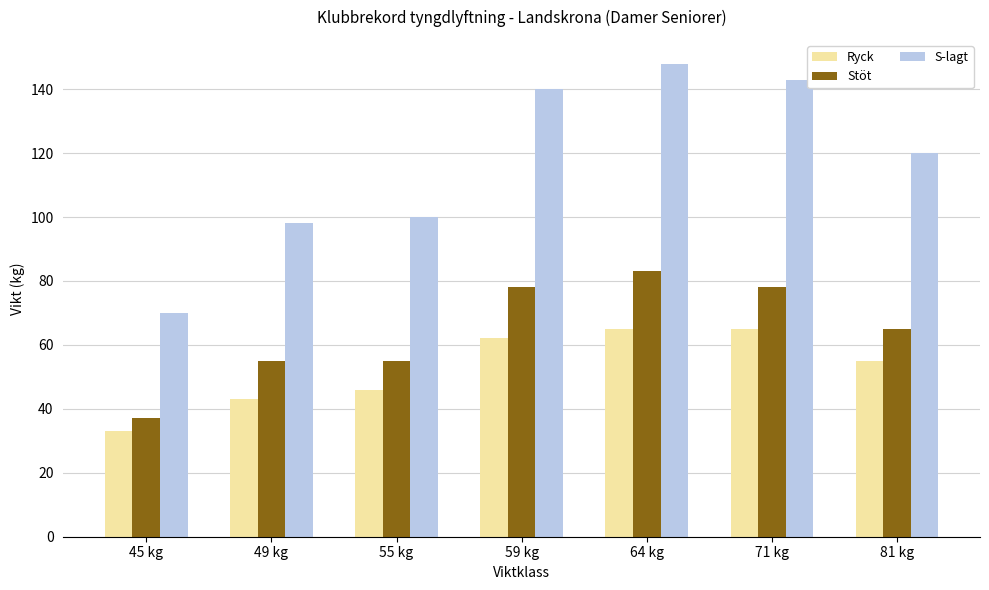

What is the value of the Ryck bar at the 1st from the left?

33